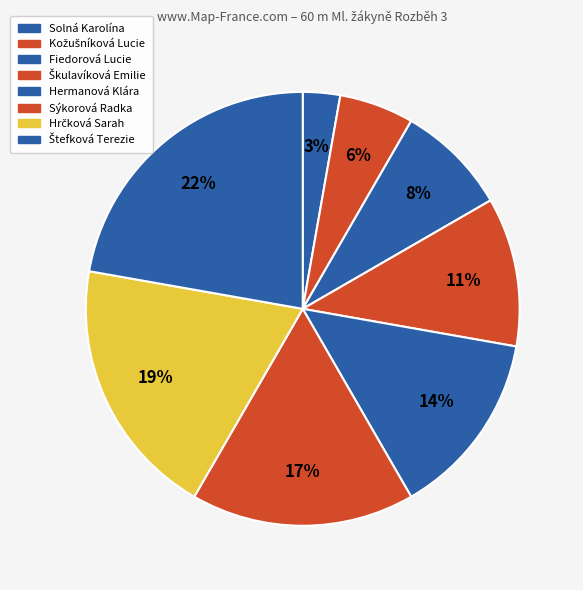

Count the number of slices in the pie.

8